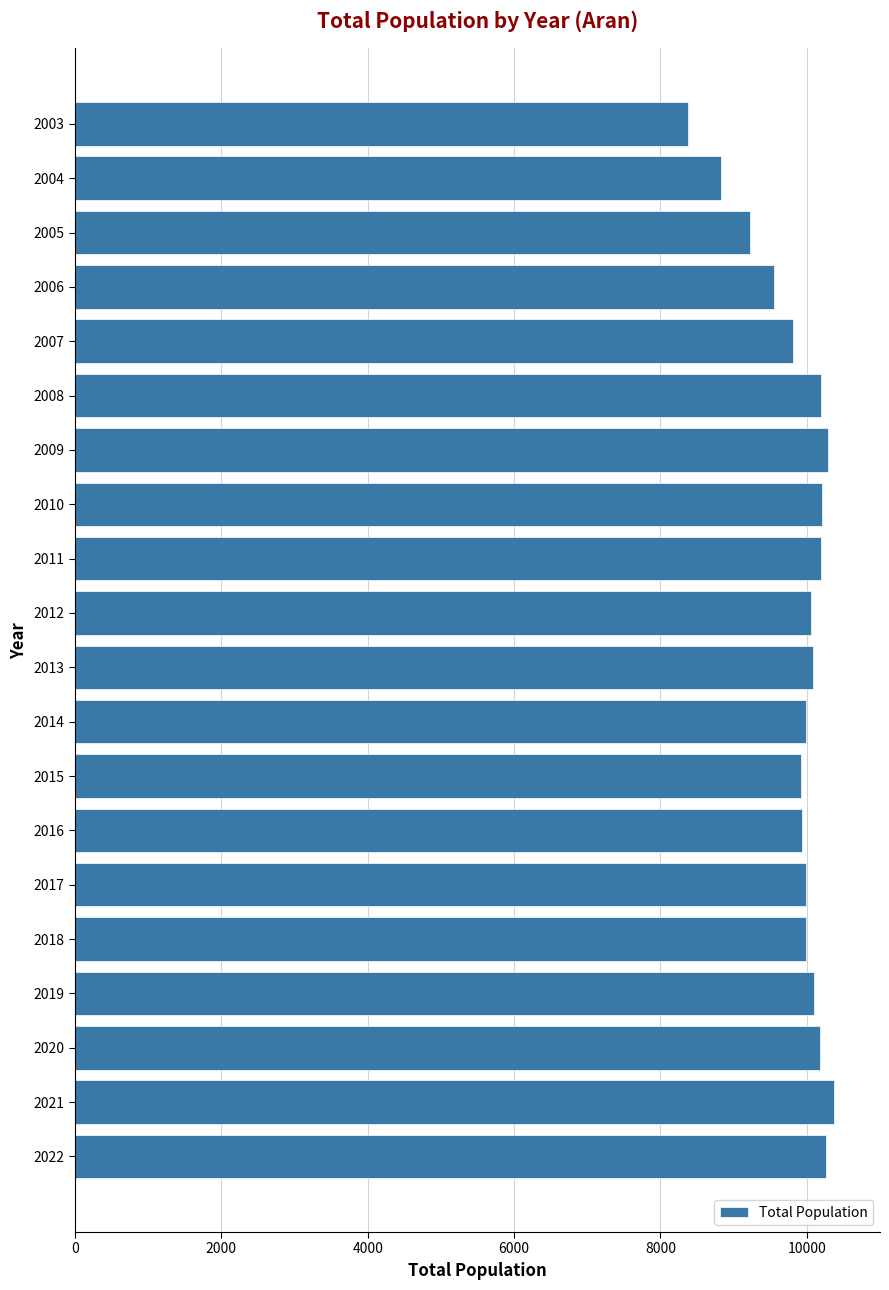

What is the average value?

9878